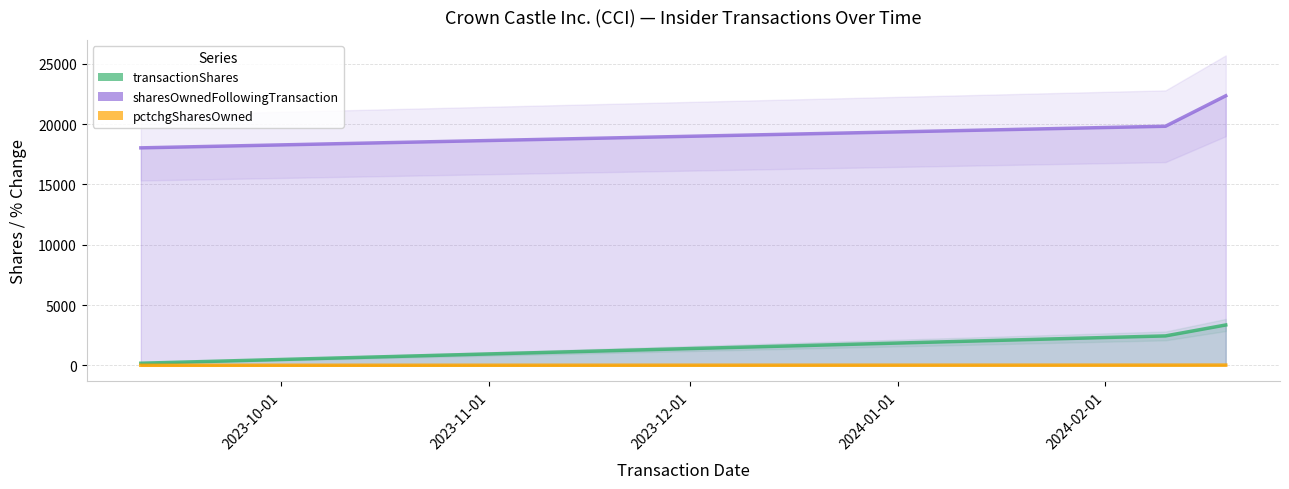

Does the chart have visible grid lines?

Yes